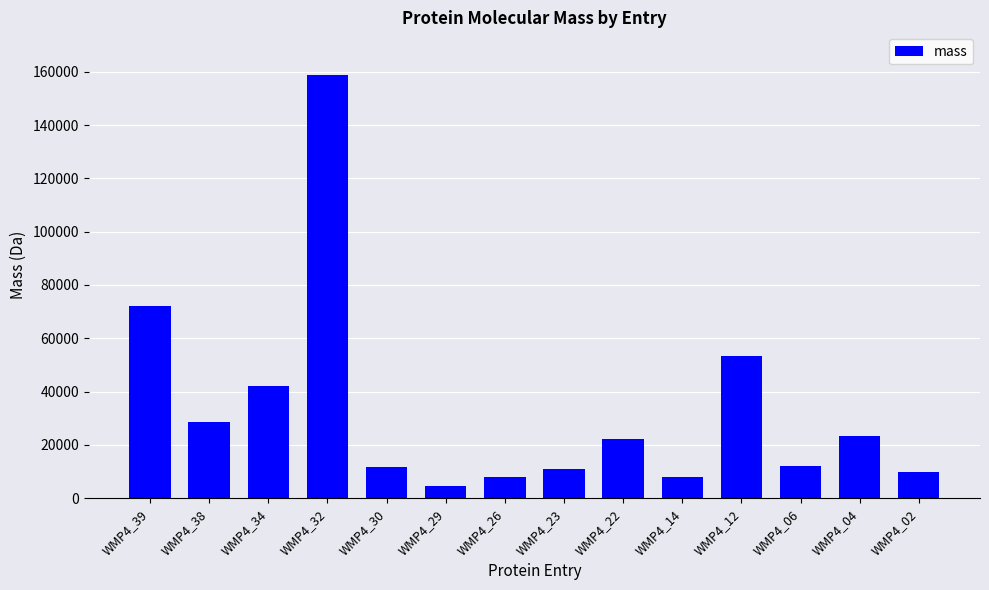

Which has a higher value, WMP4_34 or WMP4_14?

WMP4_34